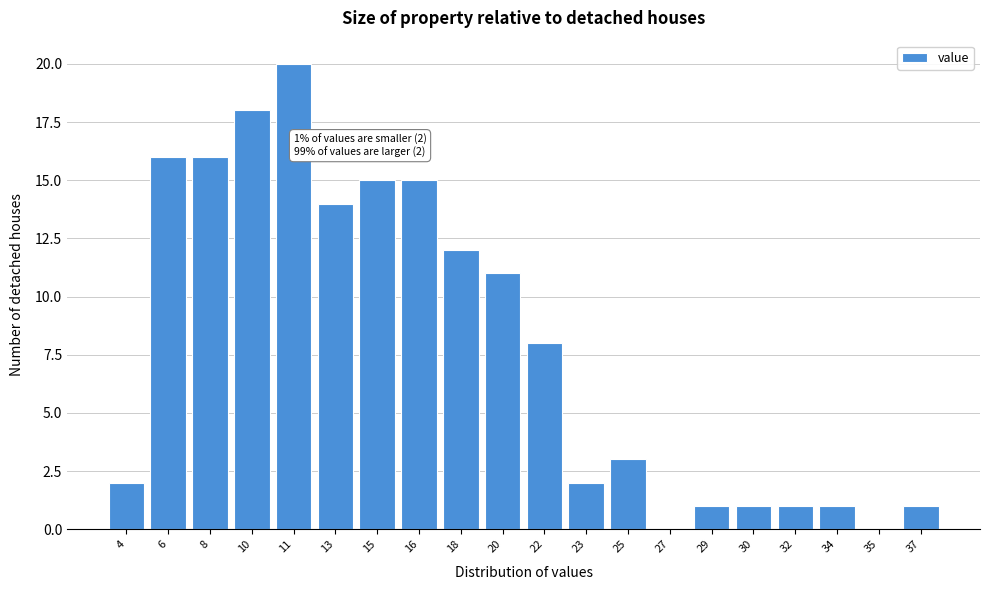

Reading left to right, what are all the values shown in this chart?

4=2	6=16	8=16	10=18	11=20	13=14	15=15	16=15	18=12	20=11	22=8	23=2	25=3	27=0	29=1	30=1	32=1	34=1	35=0	37=1